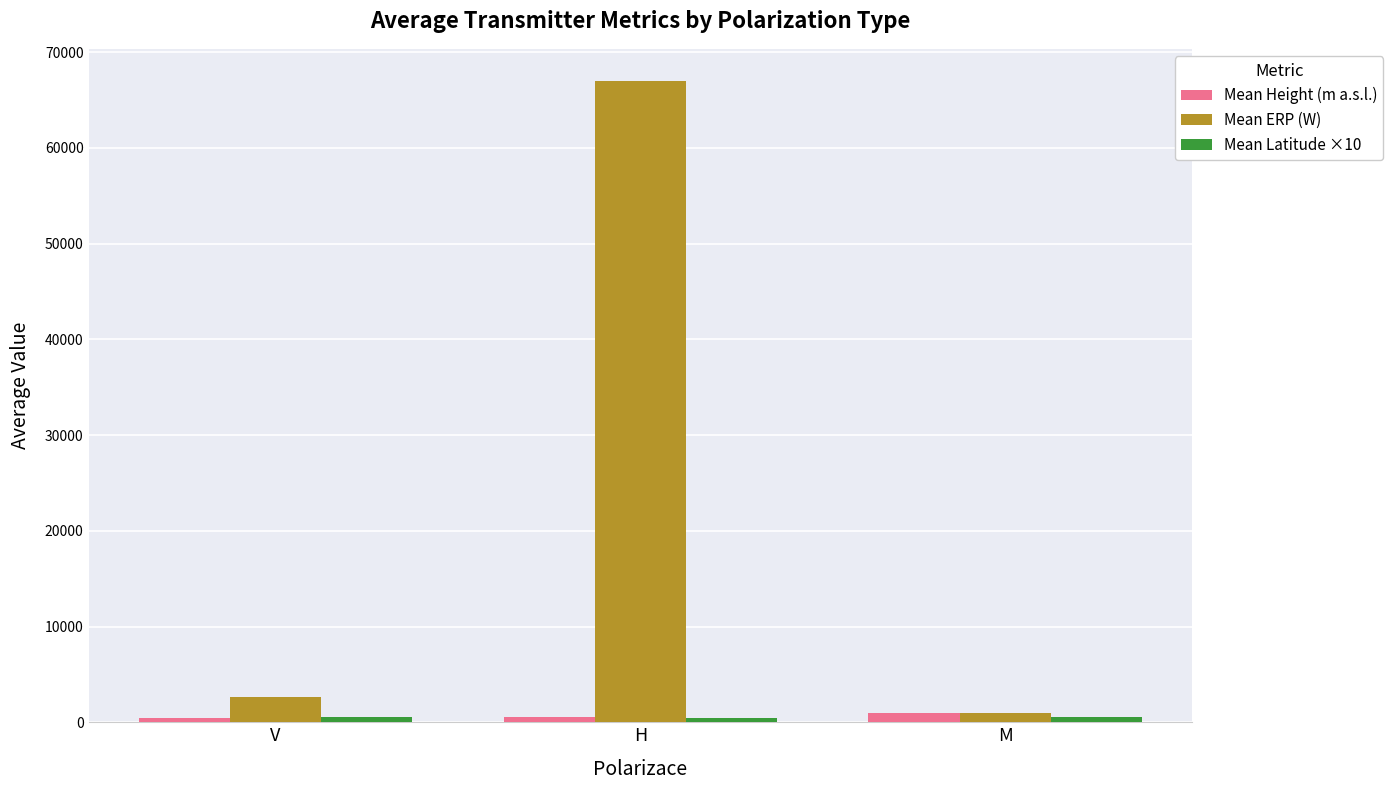

Where is Mean ERP (W) nearest to the value 33994?

V